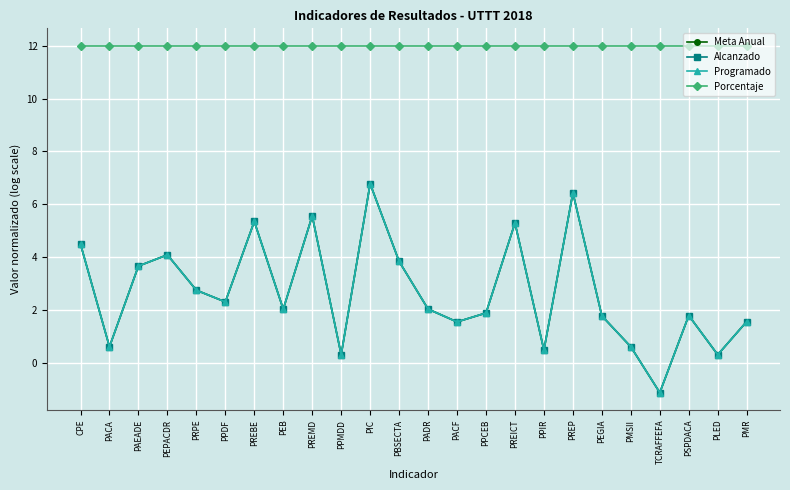

Count the number of categories in the chart.

24